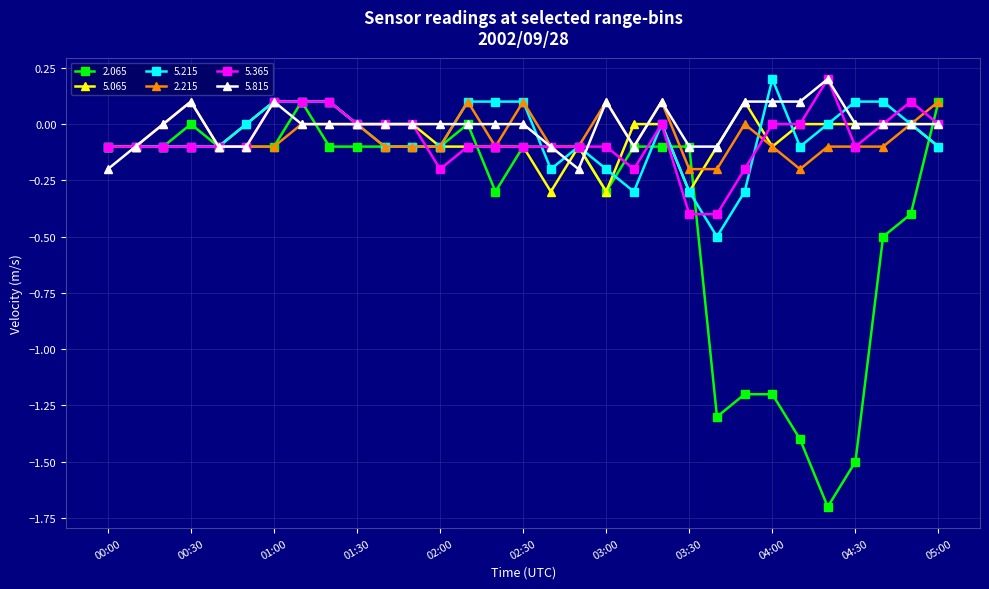

True or false: 5.065 has more than 1 interior local peaks.

True